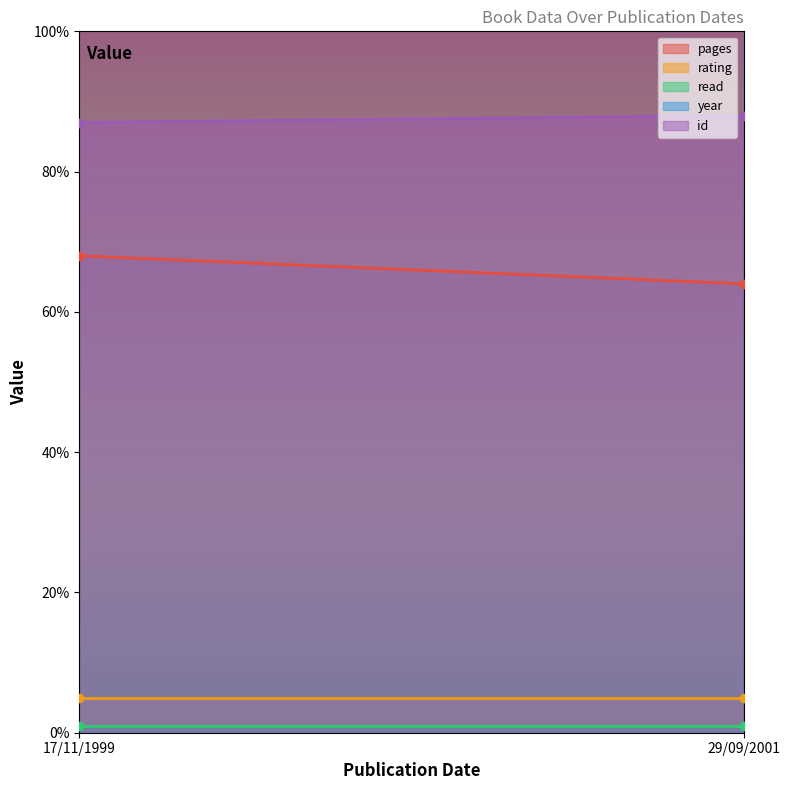

What is the spread (max minus min) of values at 17/11/1999?

1998